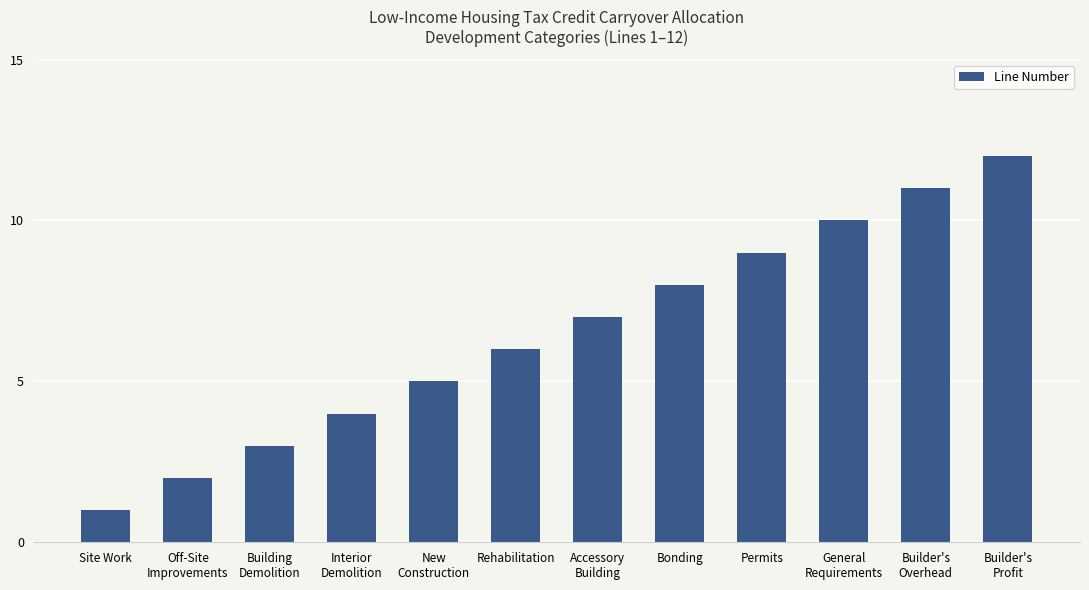

What is the difference between the values at New
Construction and Site Work?

4